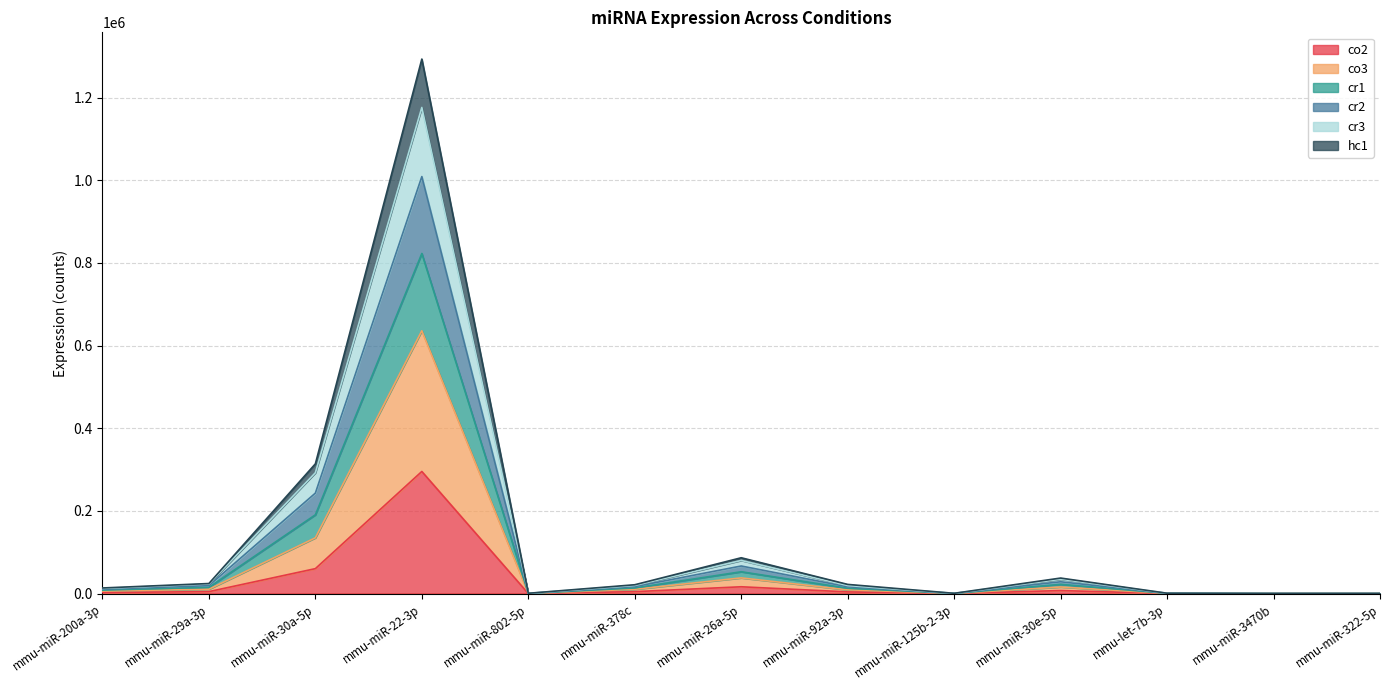

Which category has the highest value in the co2 series?

mmu-miR-22-3p